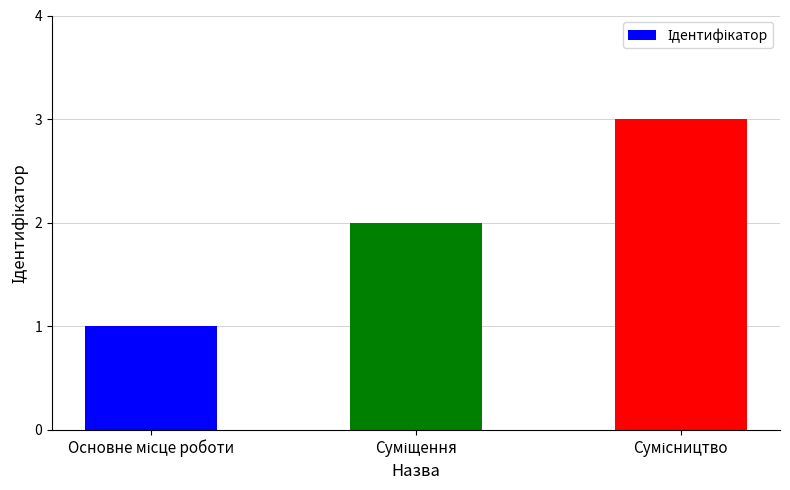

What is the sum of all values?

6